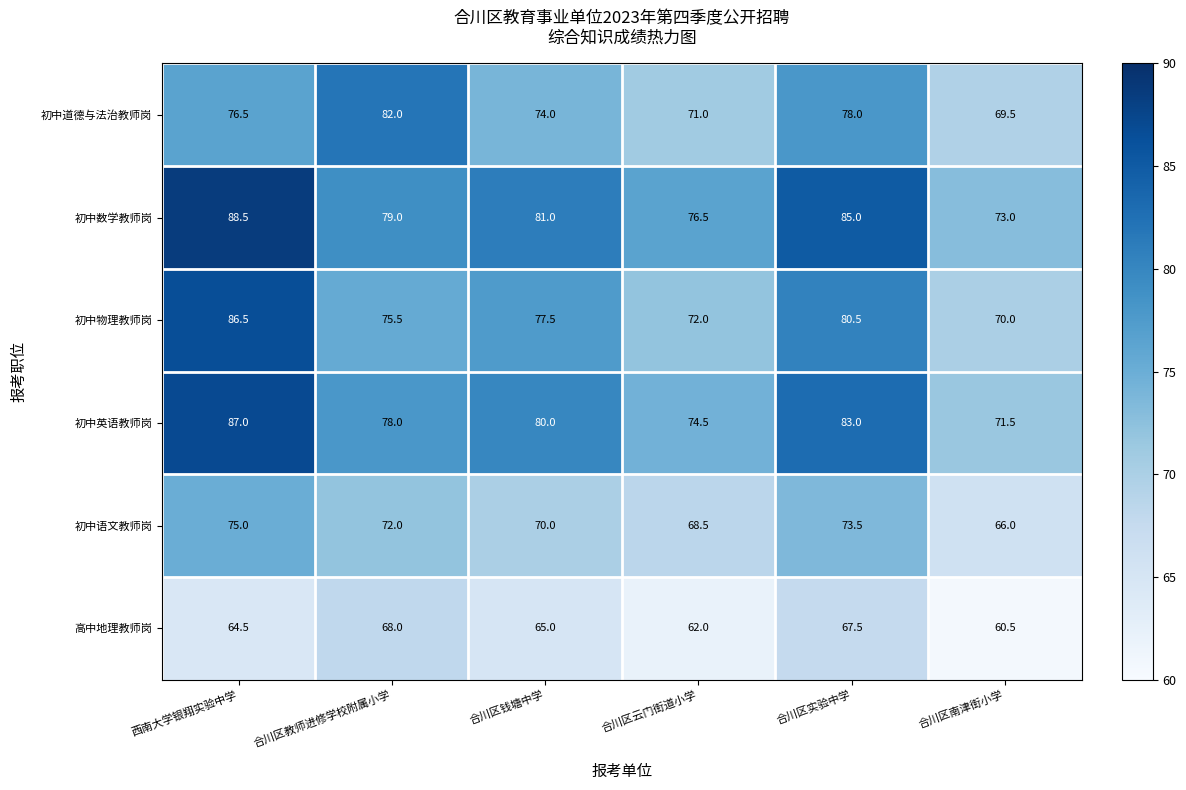

At how many categories does at least one series exceed 87?

1